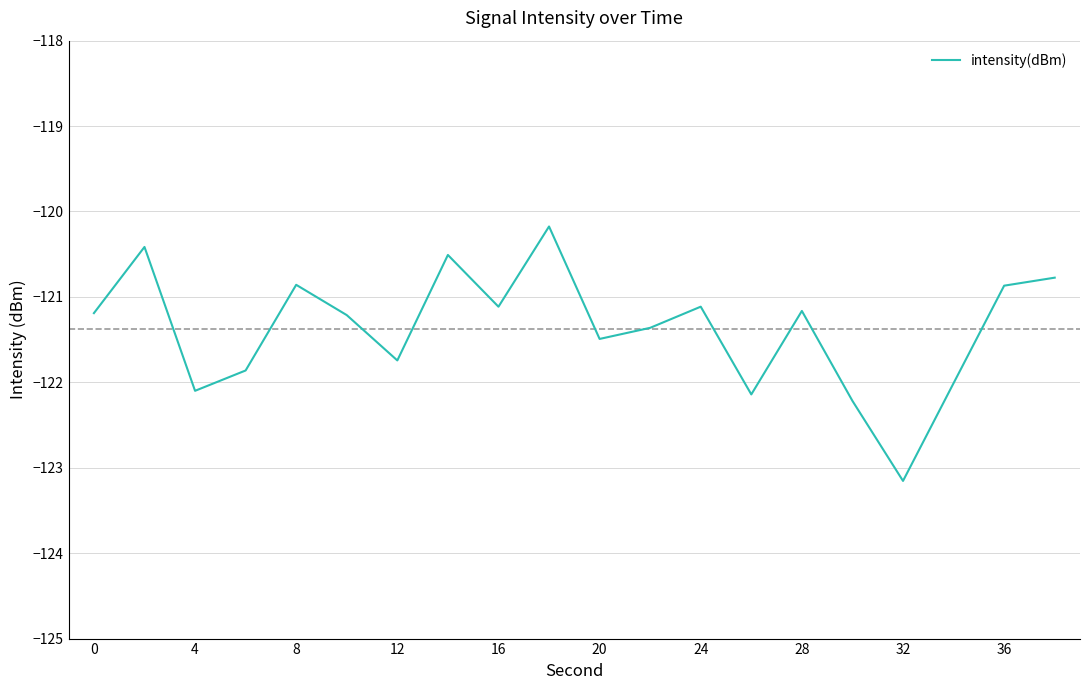

What is the minimum value shown in the chart?

-123.2